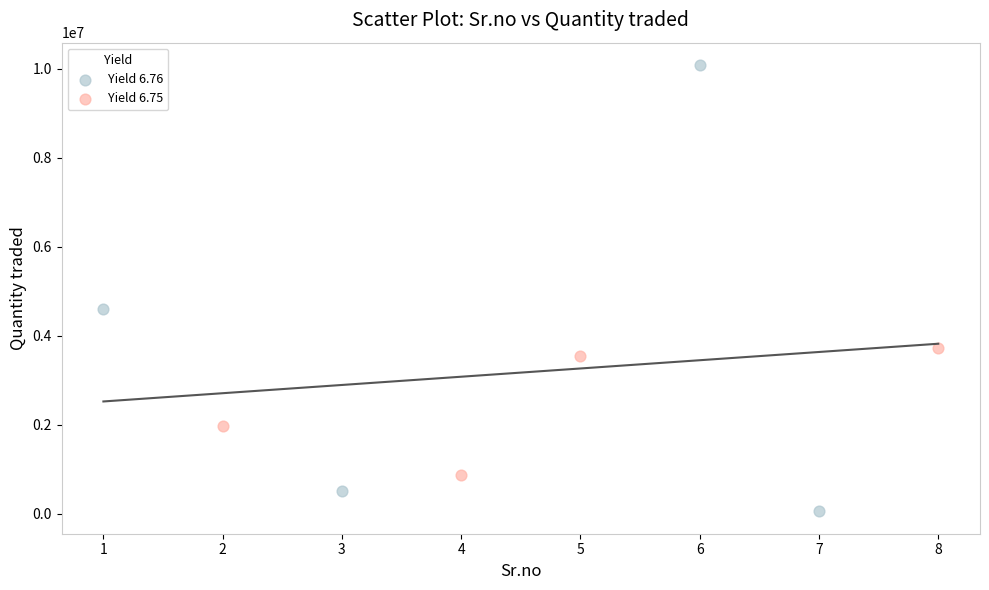

Which series contains the highest Y value?

Yield 6.76